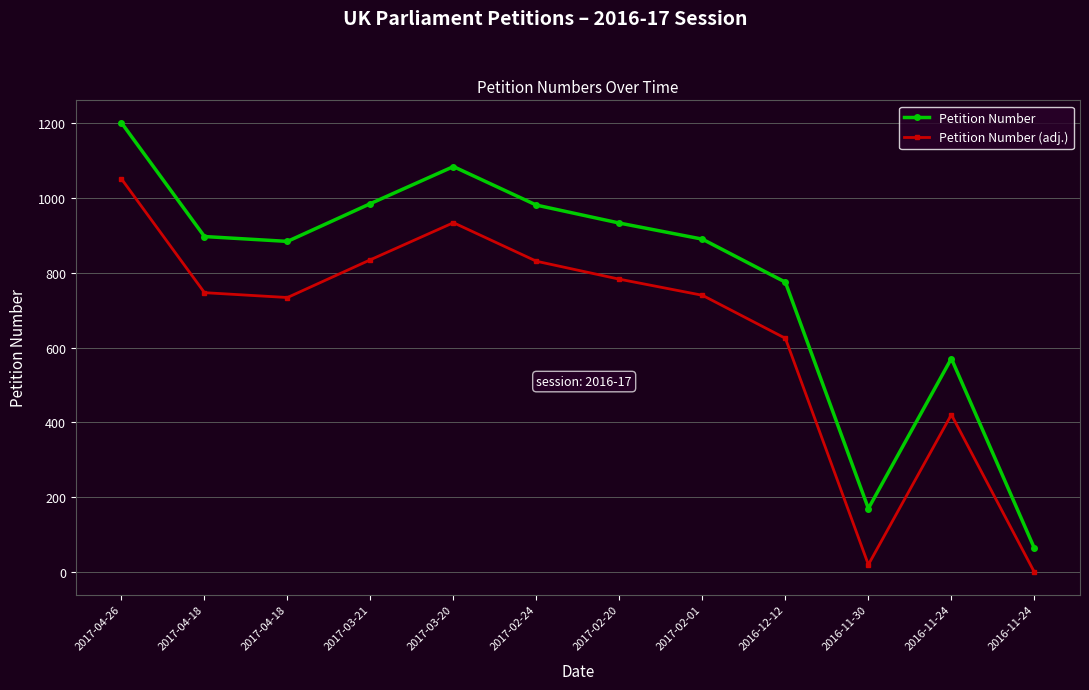

True or false: Petition Number and Petition Number (adj.) cross at least once.

False